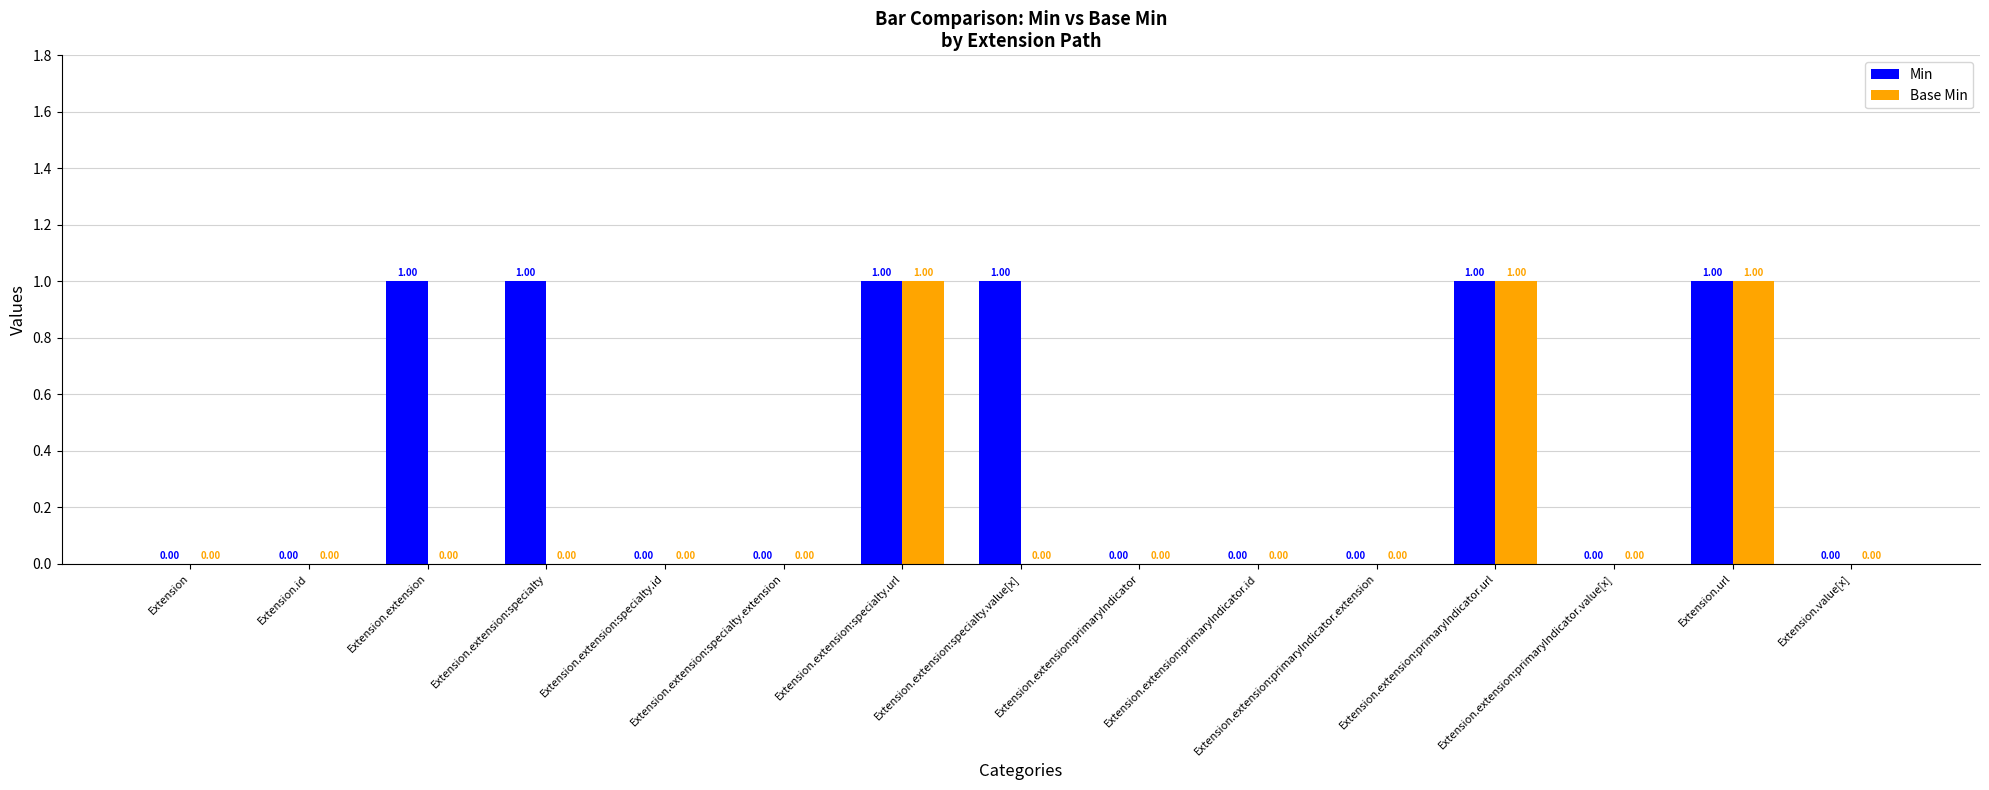

The Base Min series shows -1 at Extension.extension:primaryIndicator.value[x]. True or false?

False